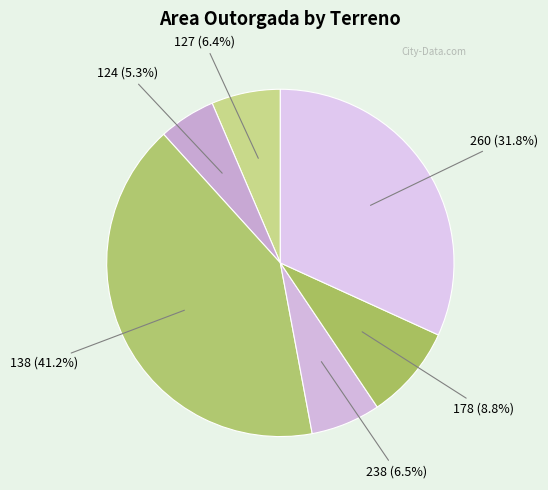

What is the largest slice in the pie chart?

138